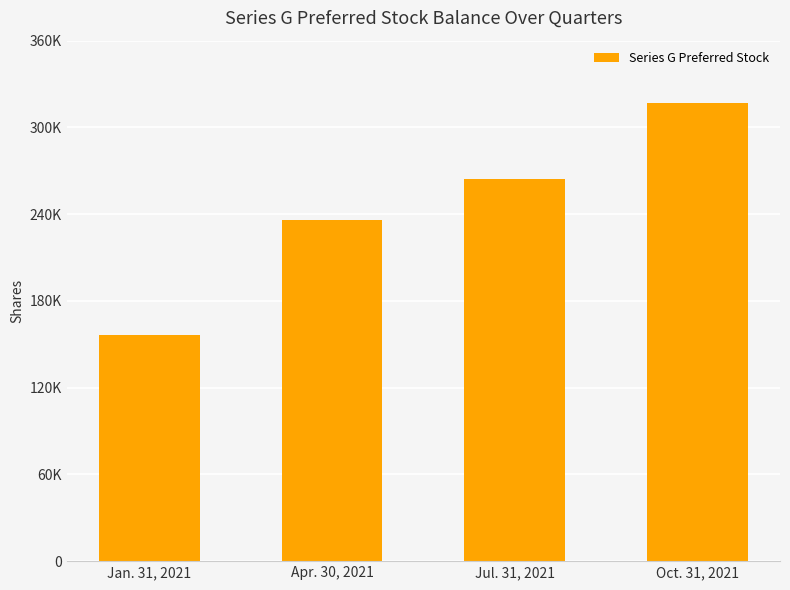

What is the greatest value displayed?

317200